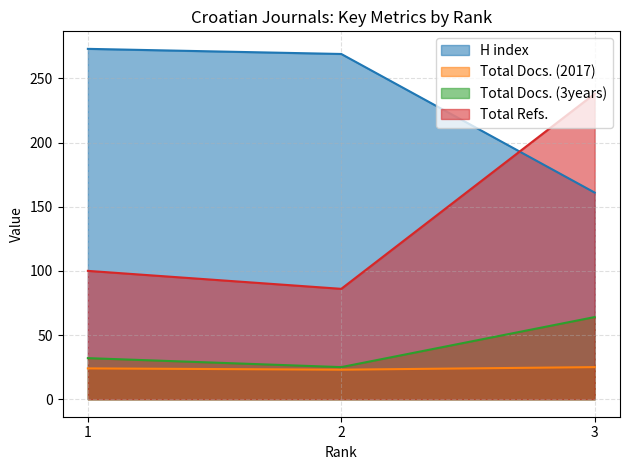

Reading left to right, transcribe all the data shown in this chart.

H index: 273	269	161
Total Docs. (2017): 24	23	25
Total Docs. (3years): 32	25	64
Total Refs.: 100	86	238